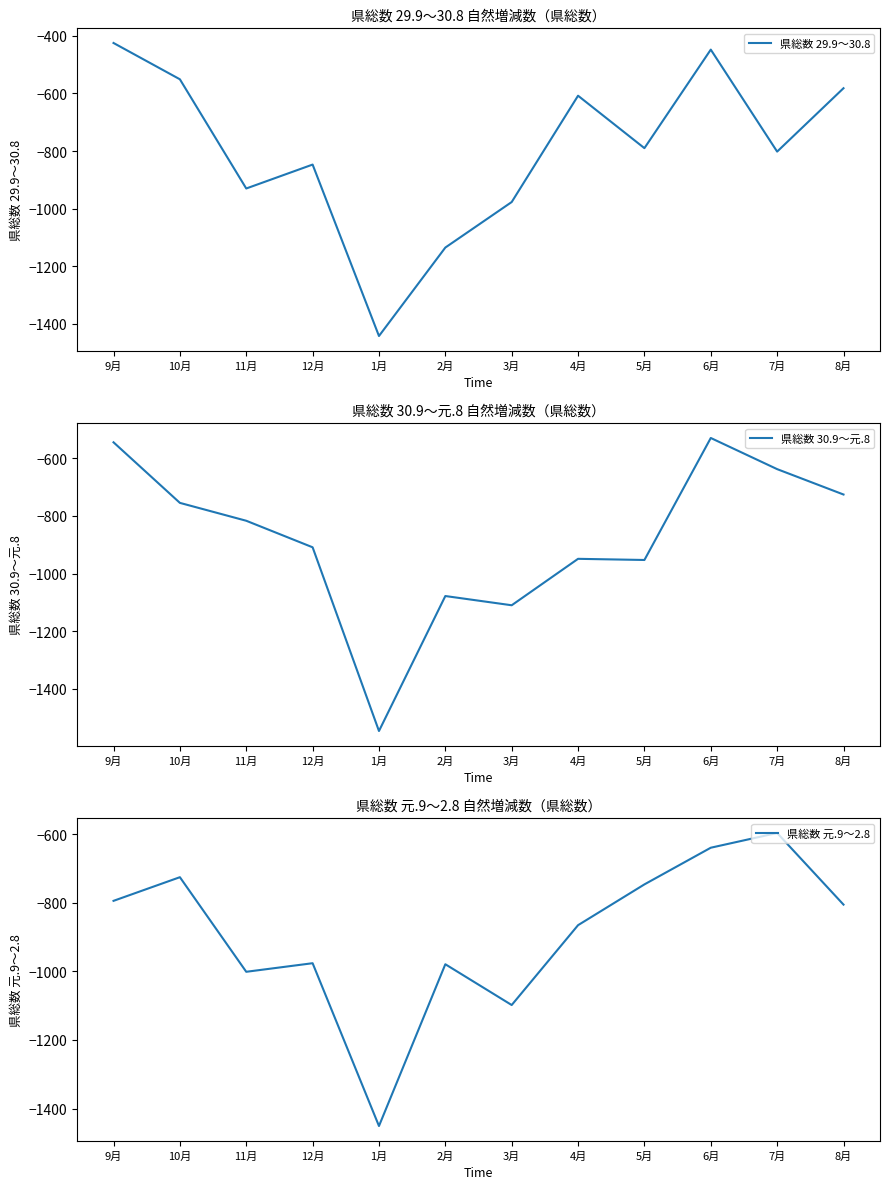

Which series has the largest range (max minus min)?

県総数 29.9～30.8